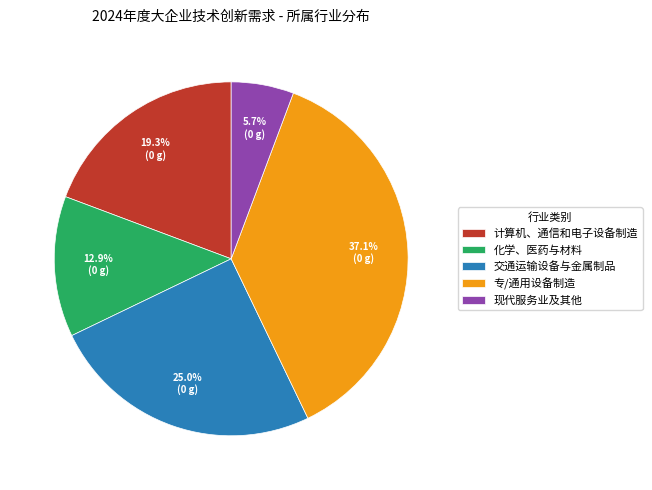

To the nearest percent, what percentage of the pie is 计算机、通信和电子设备制造?

19%